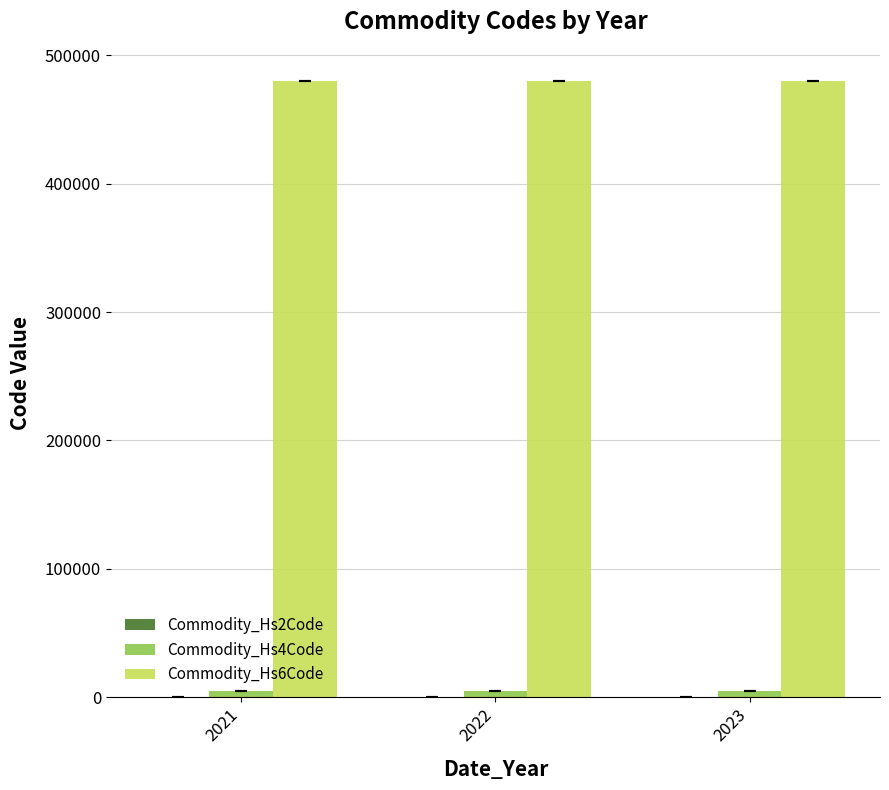

What is the spread (max minus min) of values at 2022?

480252